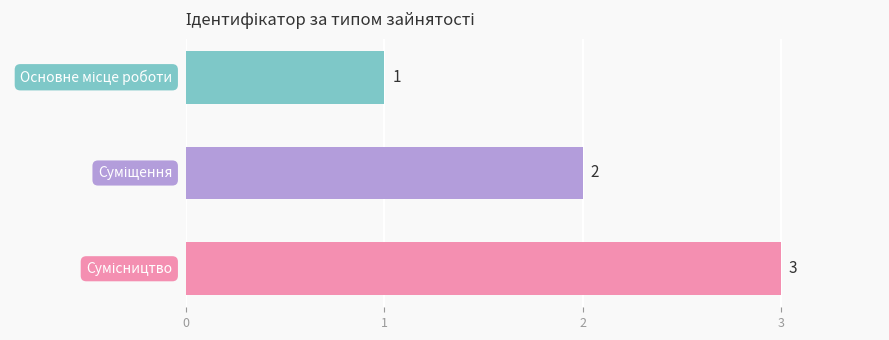

How many values are between 1 and 3?

3